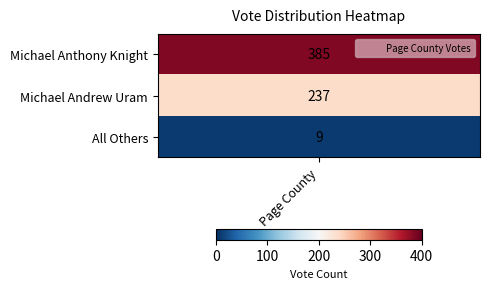

Reading left to right, extract all data points from this chart.

0=385	1=237	2=9